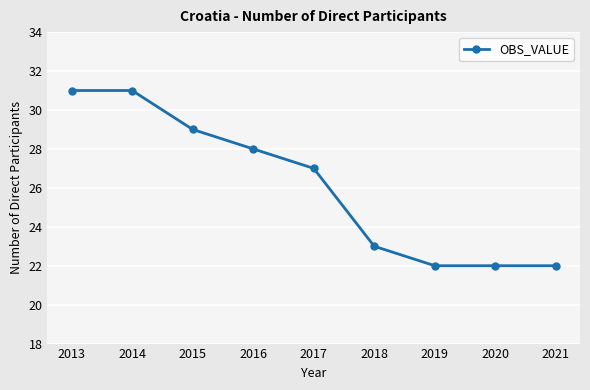

The value at 2021 is 22. True or false?

True